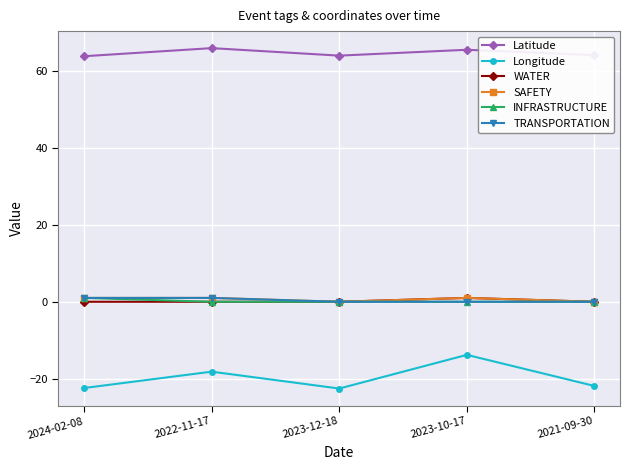

What is the label of the 1st point from the left?

2024-02-08